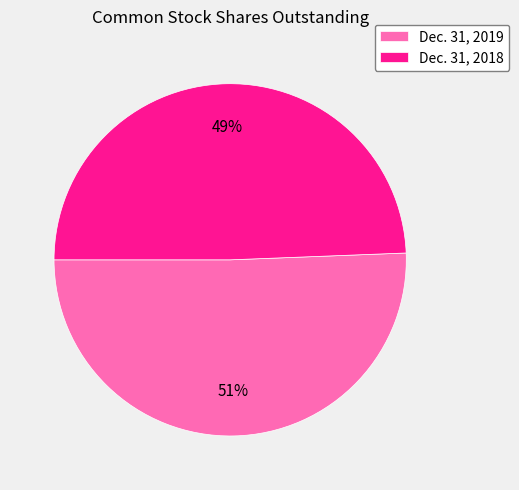

Approximately how many times larger is the value at Dec. 31, 2019 compared to Dec. 31, 2018?

1.0